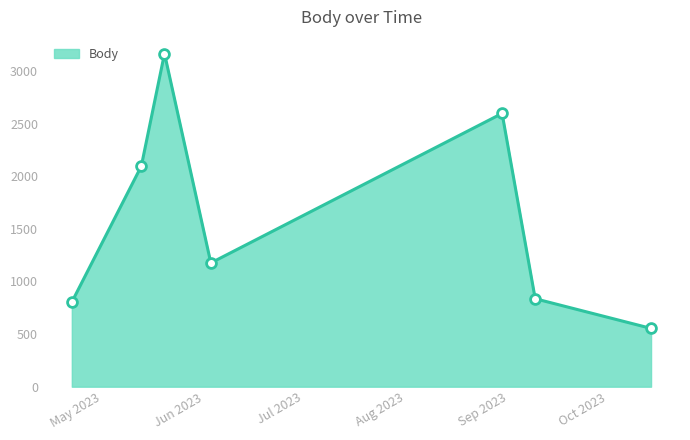

True or false: there are more than 1 points higher than both neighbors.

True